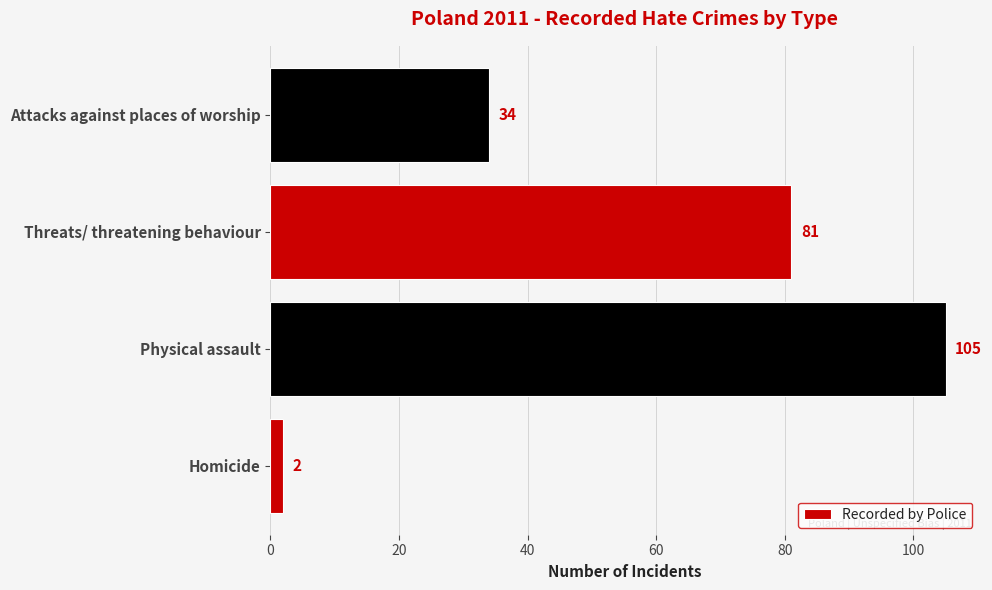

List the labels in order of value, largest first.

Physical assault, Threats/ threatening behaviour, Attacks against places of worship, Homicide